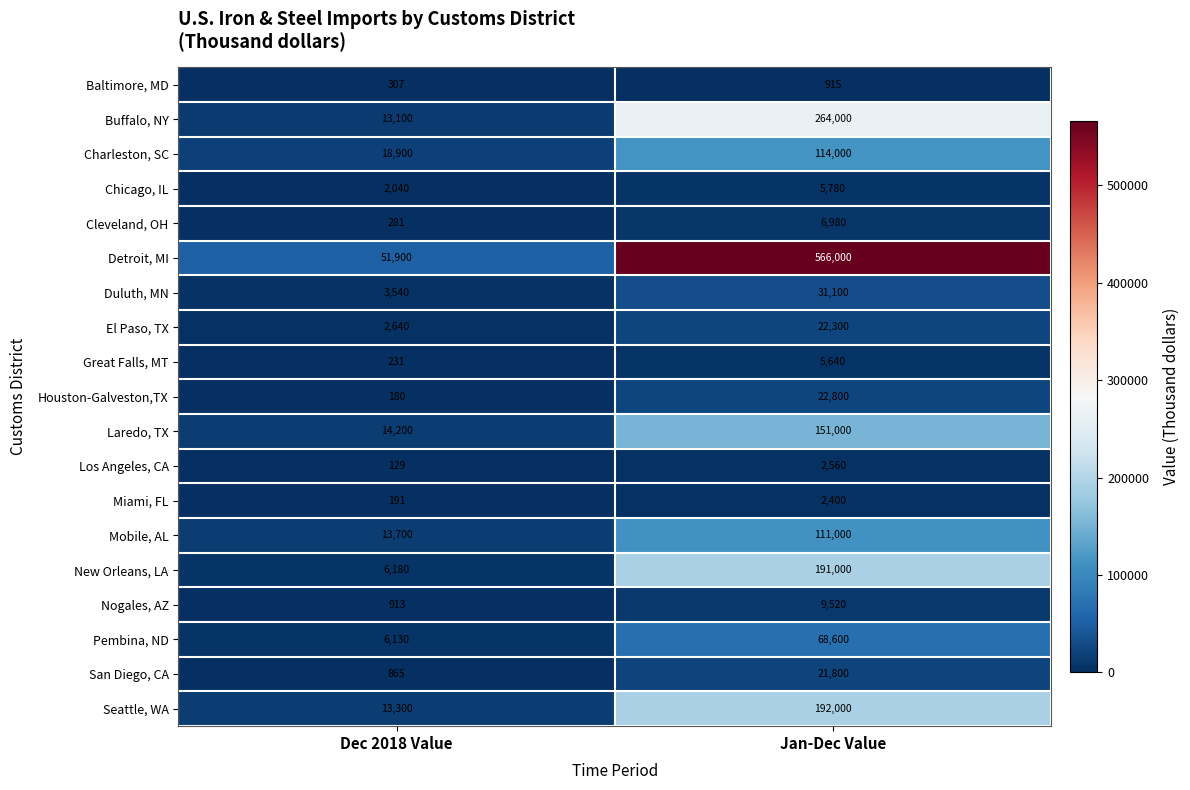

Which series has the largest total across all categories?

Detroit, MI